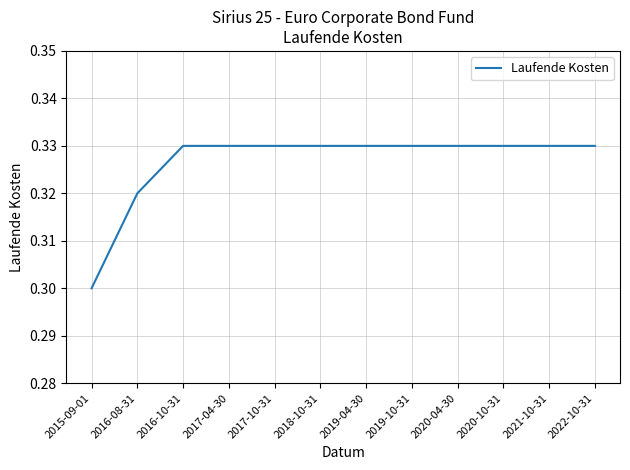

How many values are between 0 and 1?

12